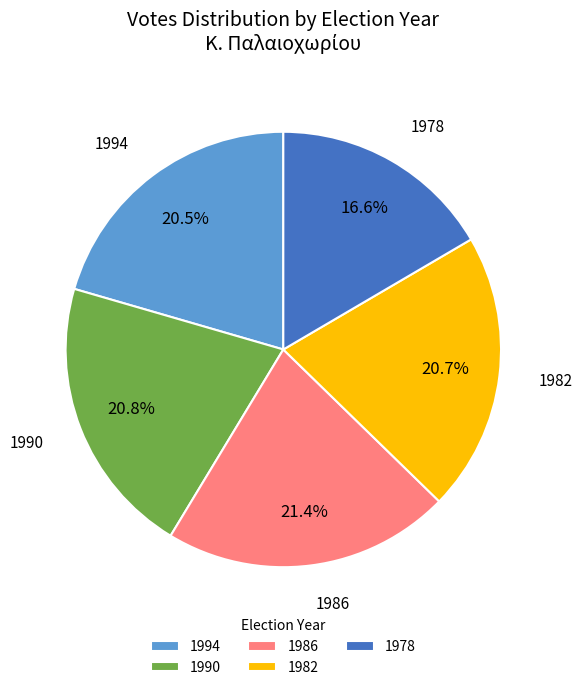

Which has a higher value, 1986 or 1994?

1986